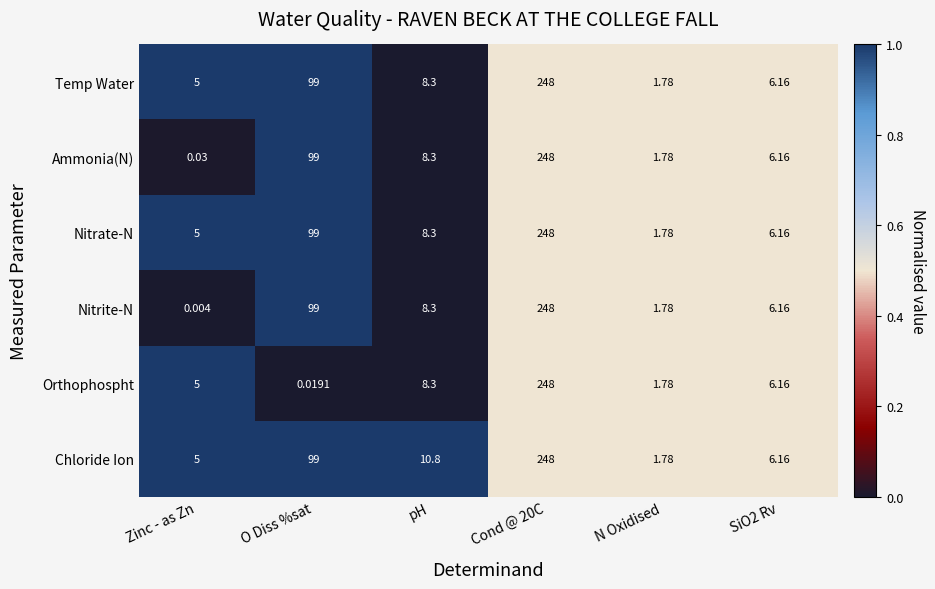

At which label does Nitrate-N first exceed 8?

O Diss %sat